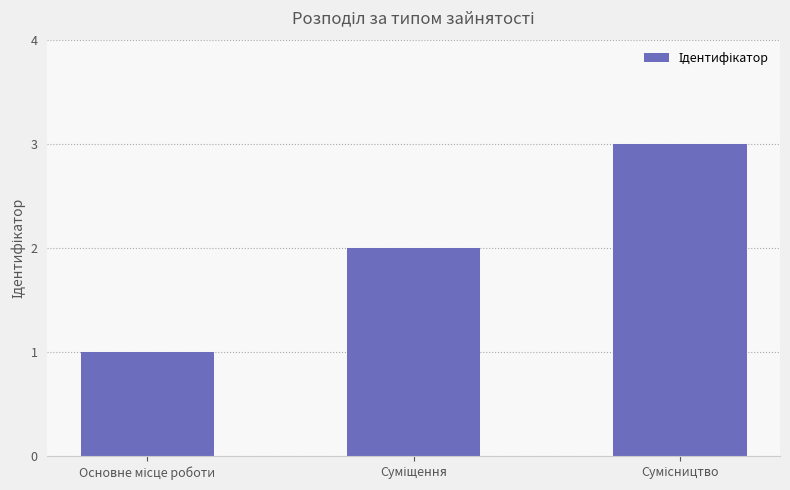

How many data points are less than 2?

1